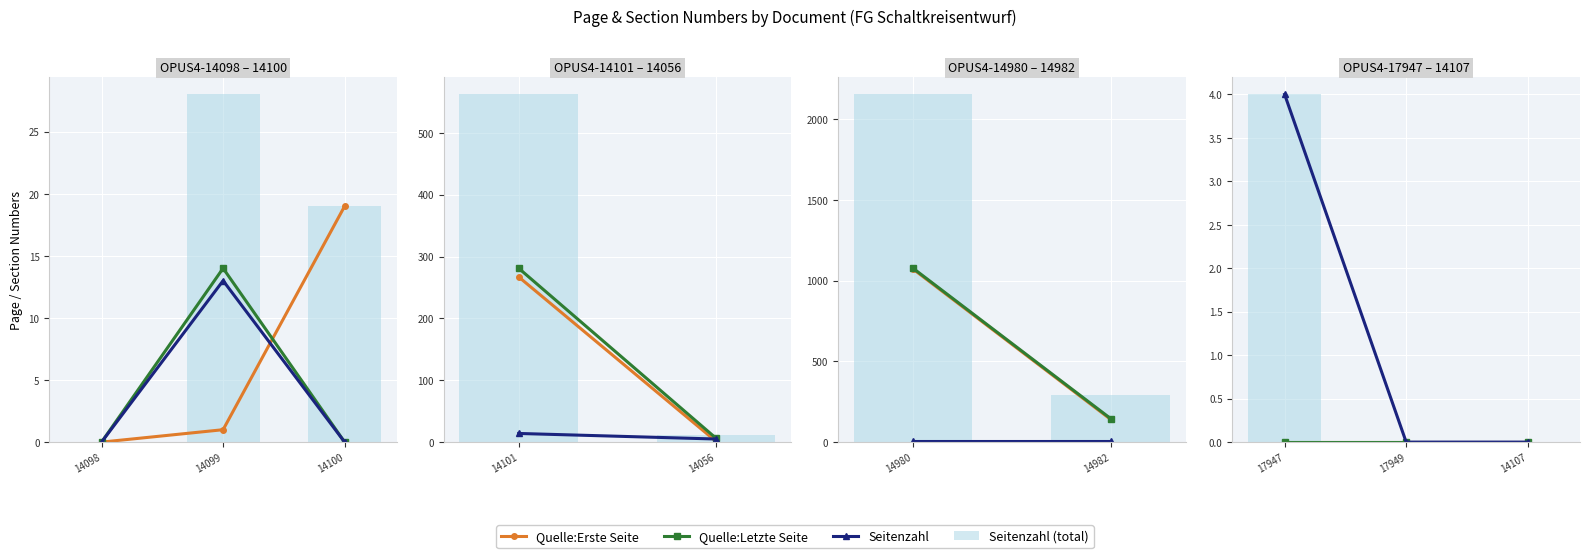

True or false: Quelle:Erste Seite has a value of 0 at 14098.

True